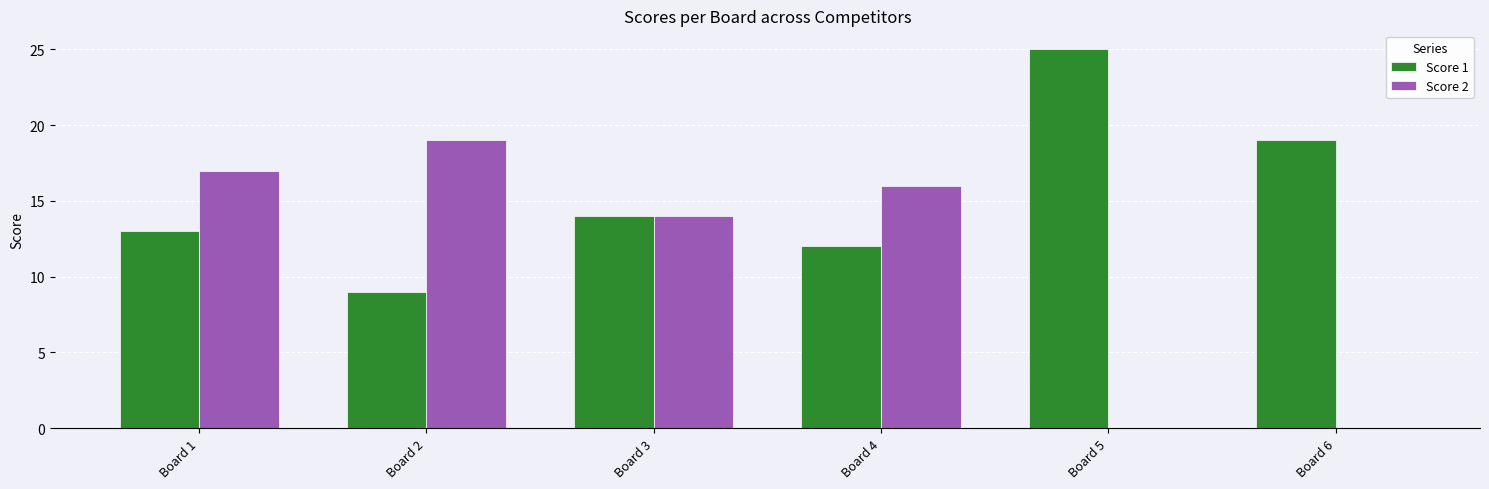

The value of Score 2 at Board 5 is 11. True or false?

False